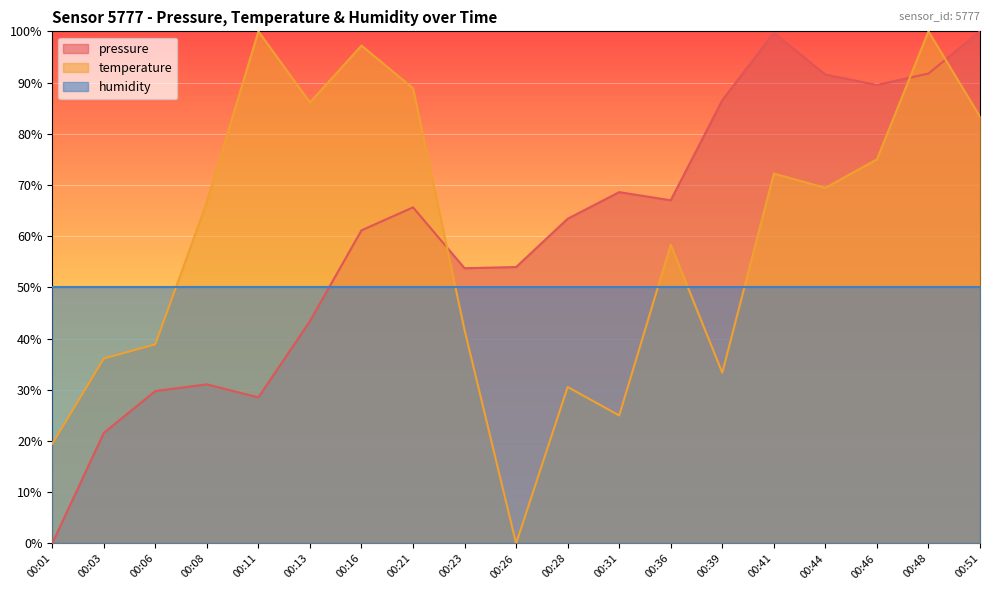

True or false: temperature has more than 1 interior local peaks.

True